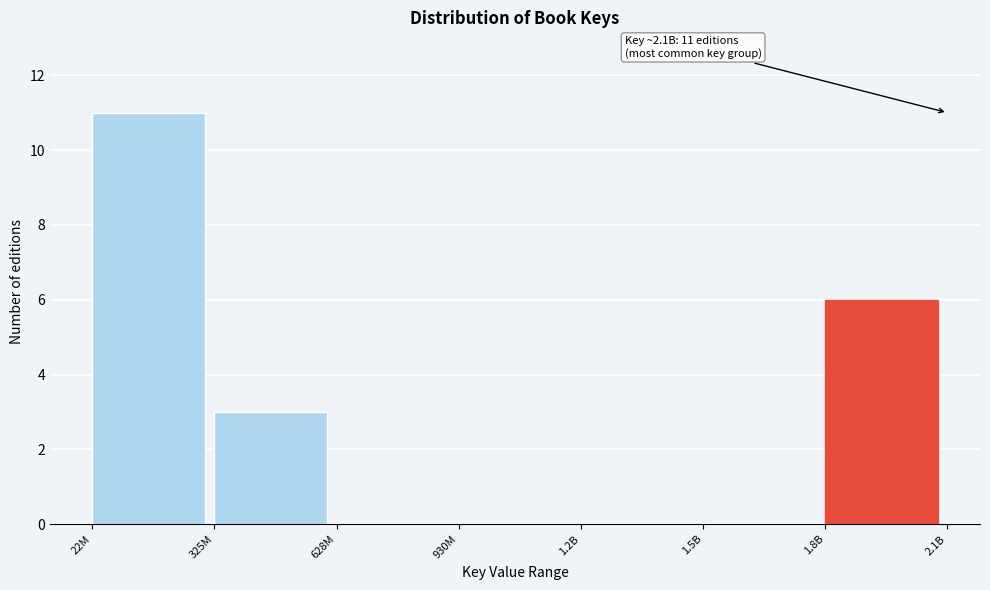

Reading left to right, transcribe all the data shown in this chart.

22M=11	325M=3	628M=0	930M=0	1.2B=0	1.5B=0	1.8B=6